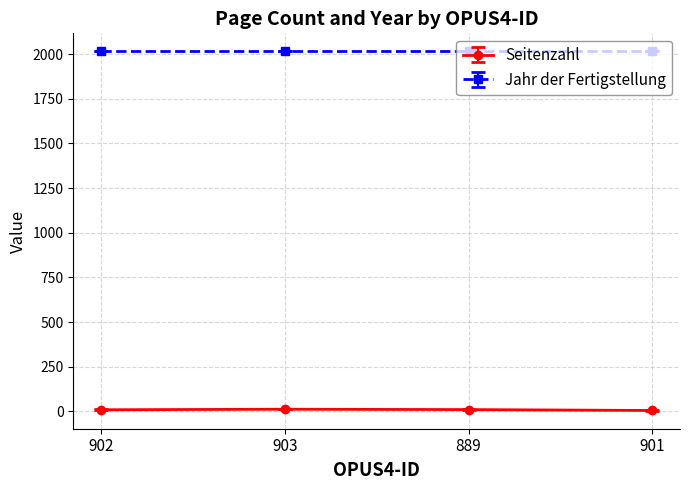

Rank the series at 889 from lowest to highest value.

Seitenzahl, Jahr der Fertigstellung